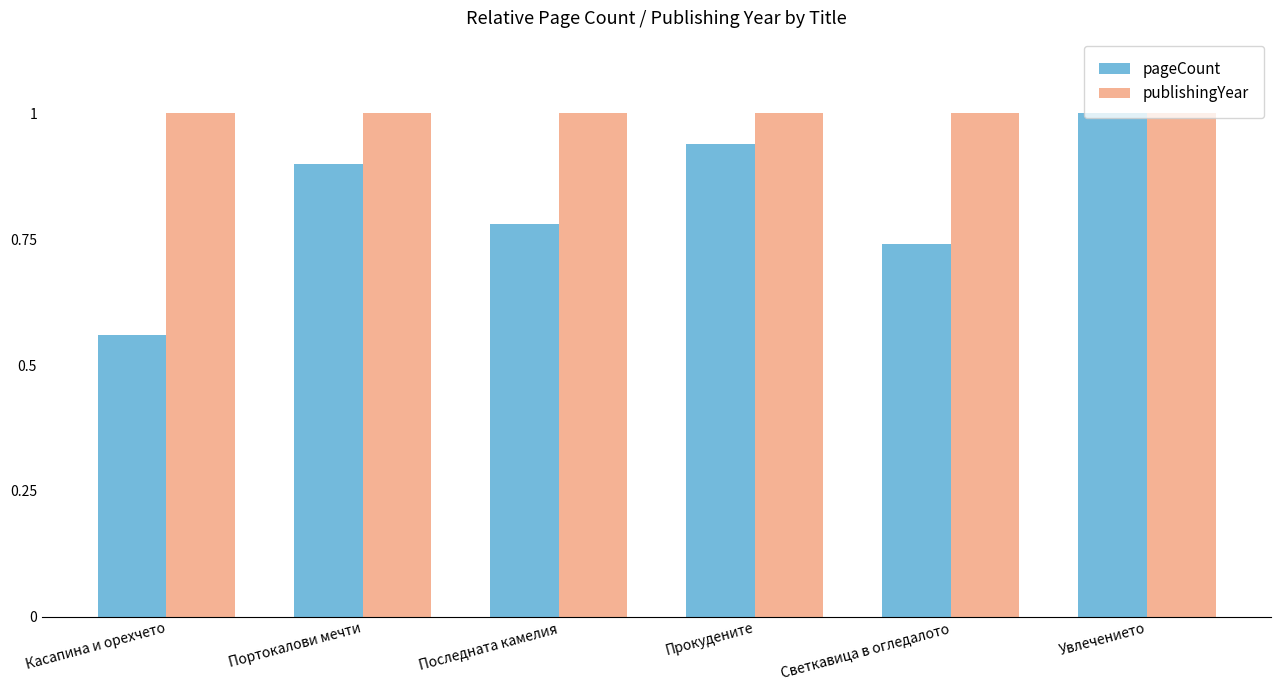

True or false: pageCount has a value of 1.5 at Прокудените.

False